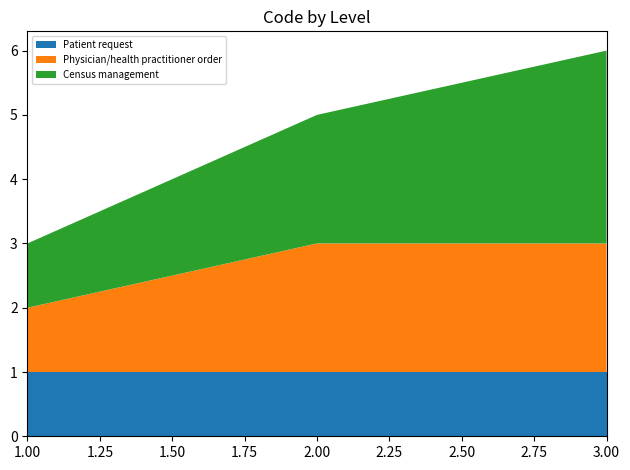

Reading left to right, list all the values displayed in this chart.

Patient request: 1	1	1
Physician/health practitioner order: 1	2	2
Census management: 1	2	3